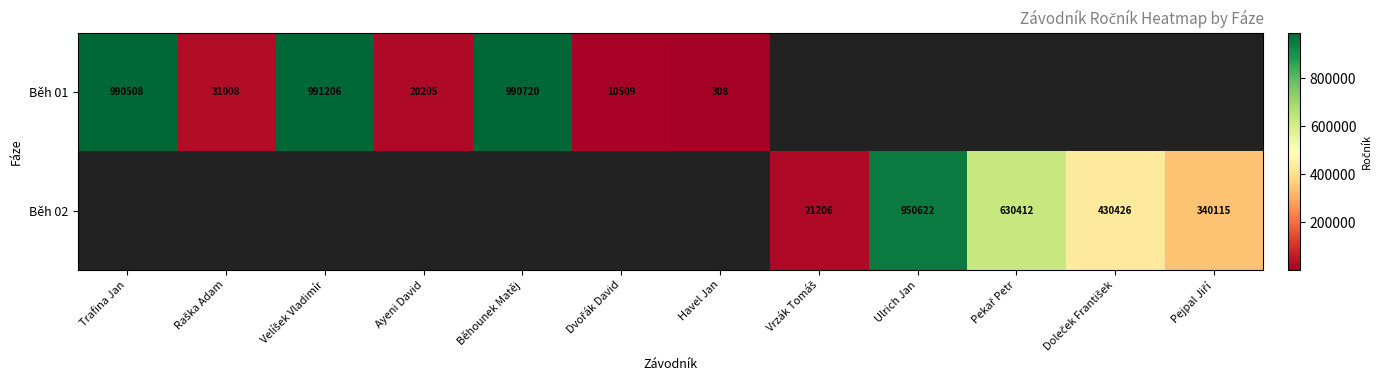

The value of Běh 01 at Havel Jan is 308. True or false?

True